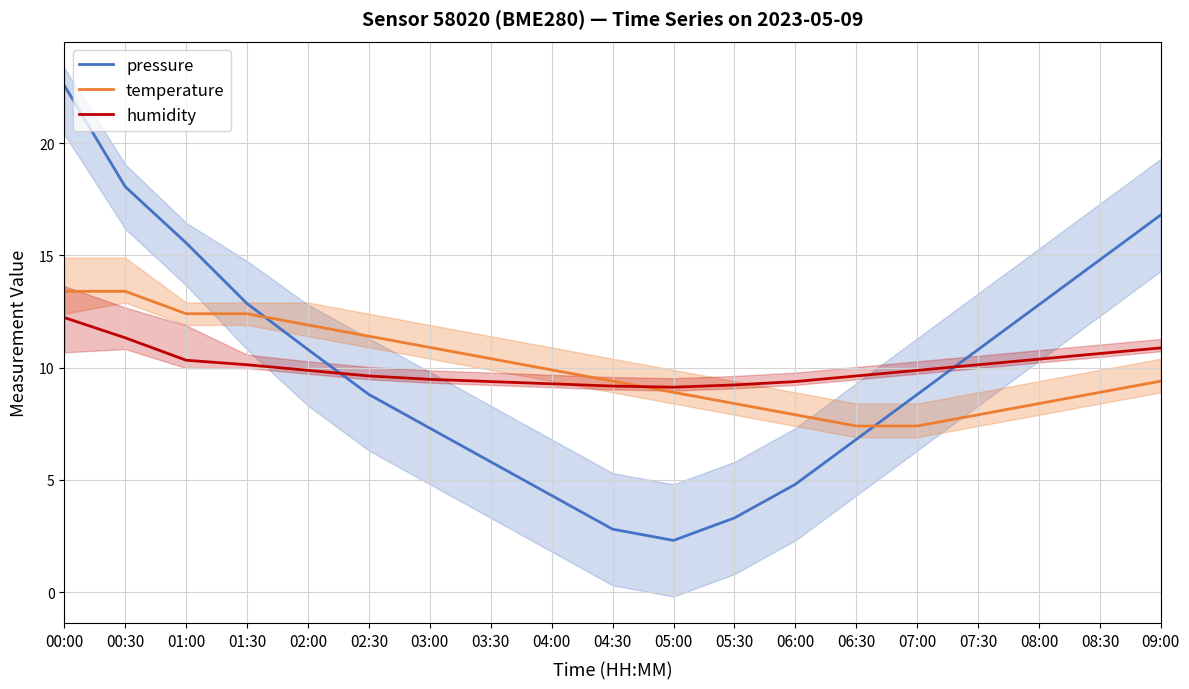

What is the difference between the highest and lowest values at 06:00?

4.6